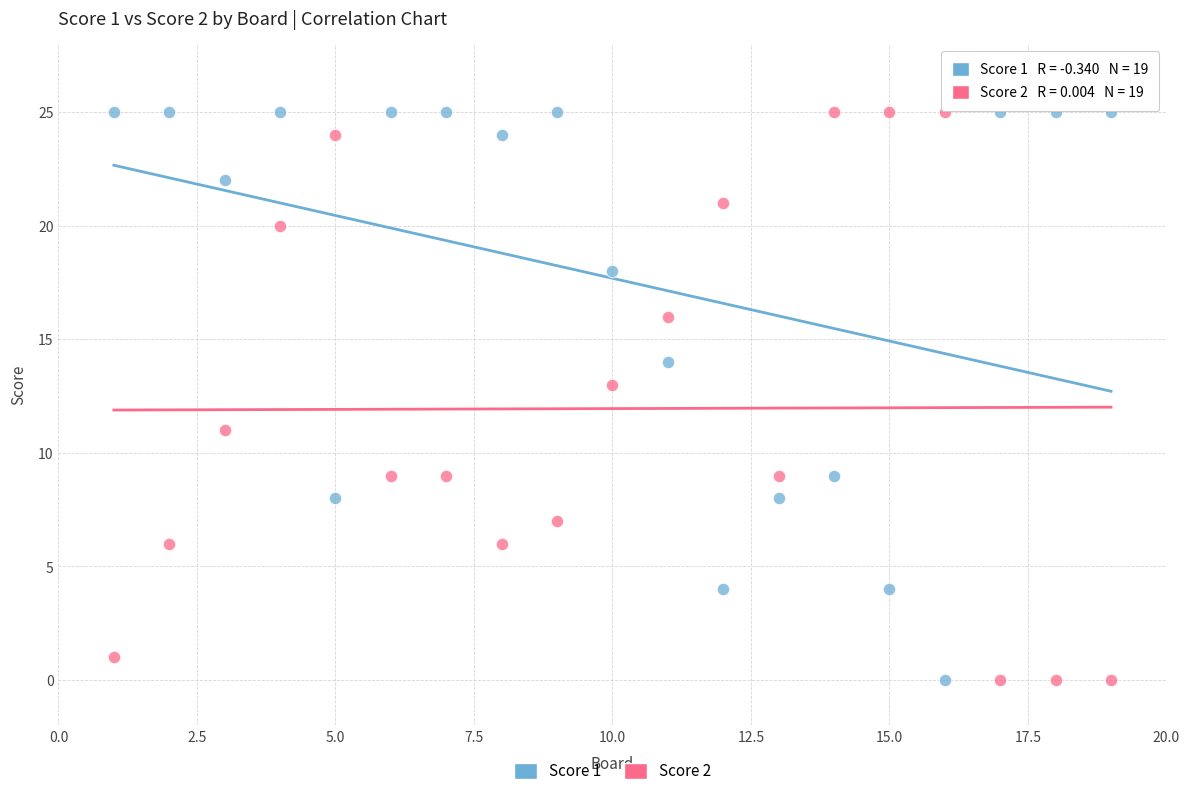

What is the X range (max minus min) for the scatter plot?

18